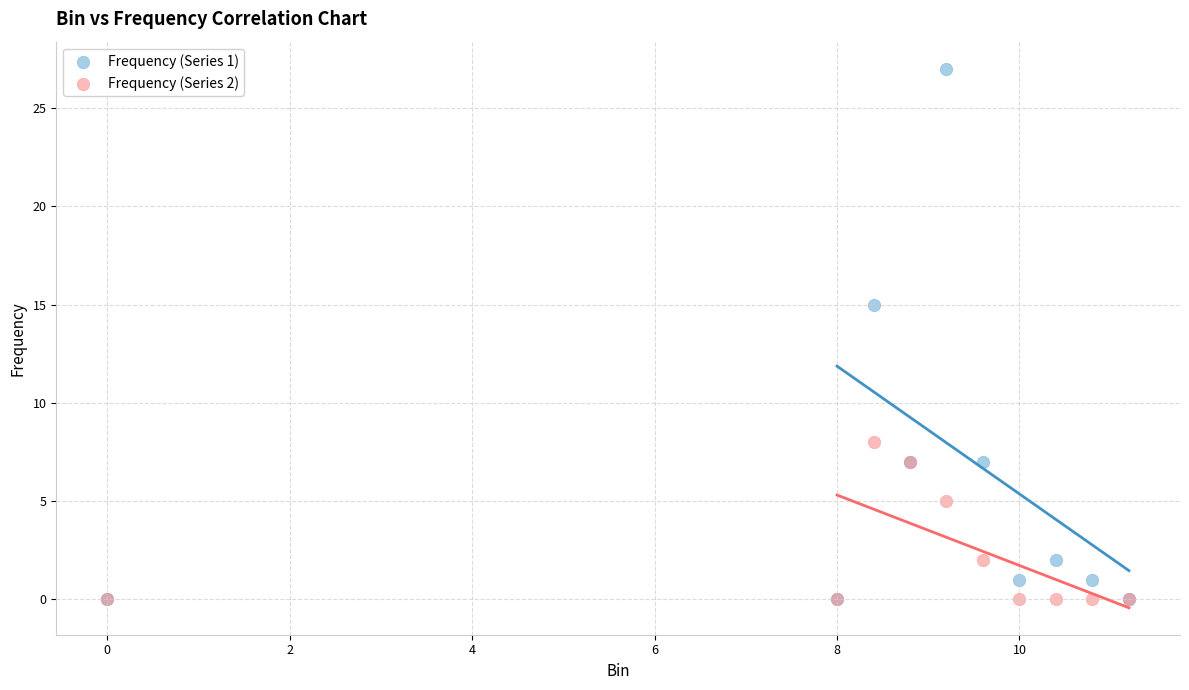

Across all series, what Y value is closest to 13?

15